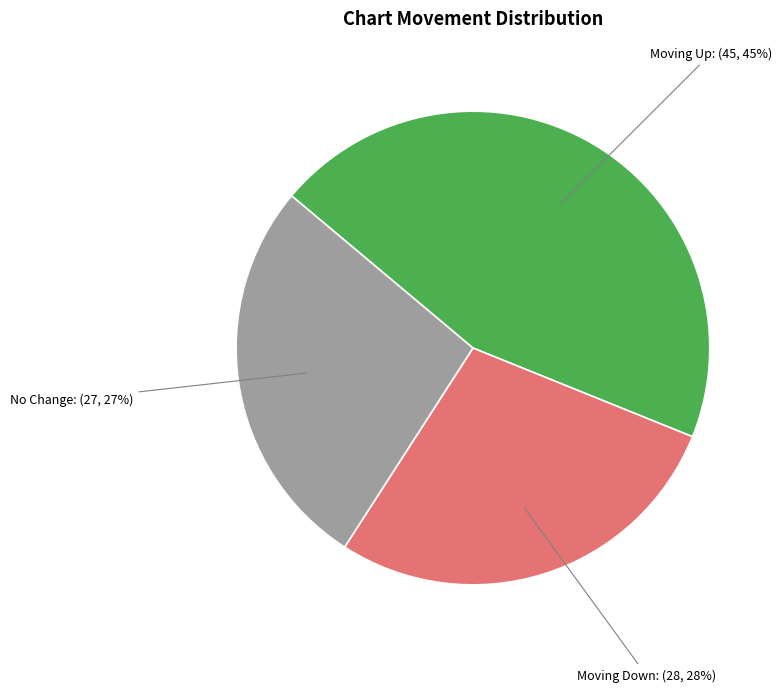

Is it true that Moving Down: (28, 28%) is 28% of the pie?

True